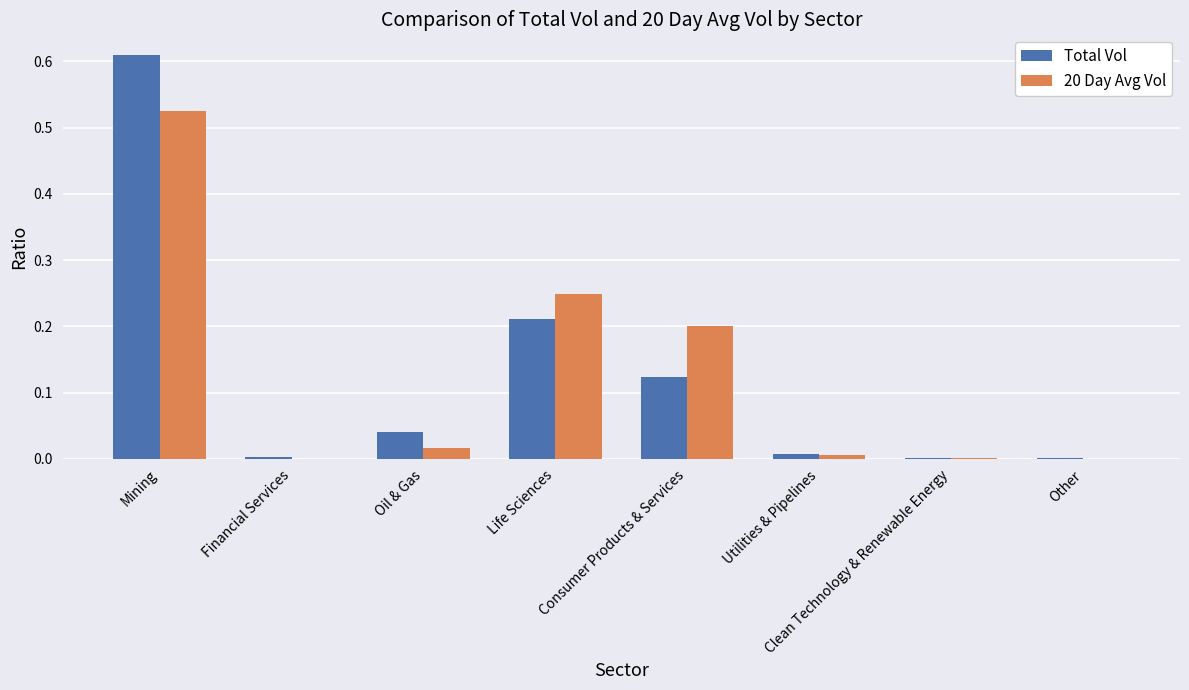

Is the value of Total Vol at Other greater than the value of 20 Day Avg Vol at Life Sciences?

No